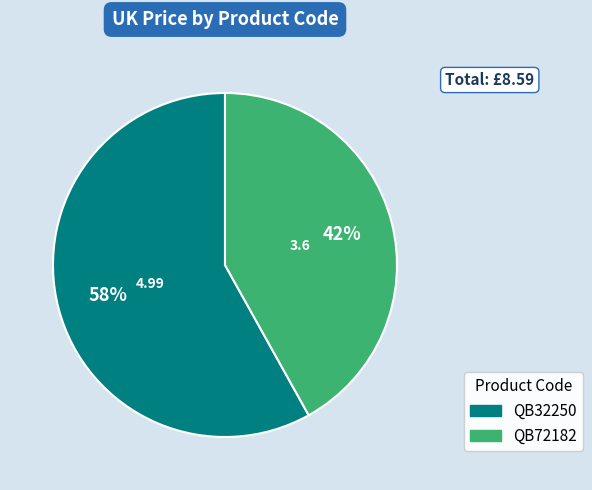

What is the smallest slice in the pie chart?

QB72182